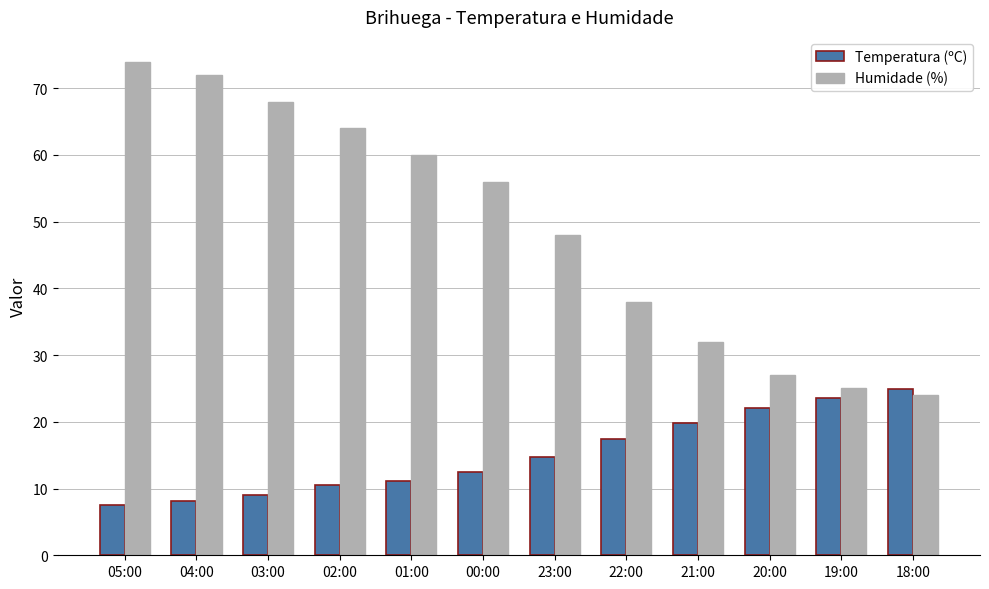

Reading left to right, transcribe all the data shown in this chart.

Temperatura (ºC): 7.6	8.1	9.0	10.5	11.2	12.5	14.8	17.5	19.9	22.1	23.5	24.9
Humidade (%): 74.0	72.0	68.0	64.0	60.0	56.0	48.0	38.0	32.0	27.0	25.0	24.0